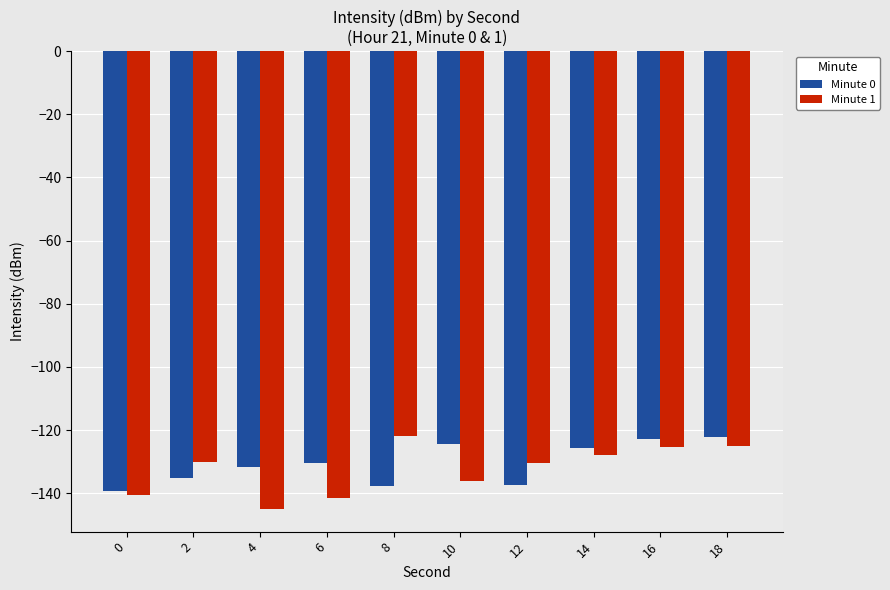

How many values in the Minute 1 series are below -130?

6